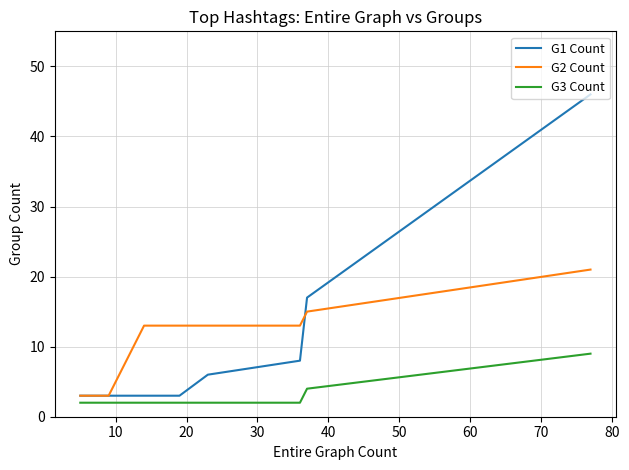

How many values in the G2 Count series are below 13?

4